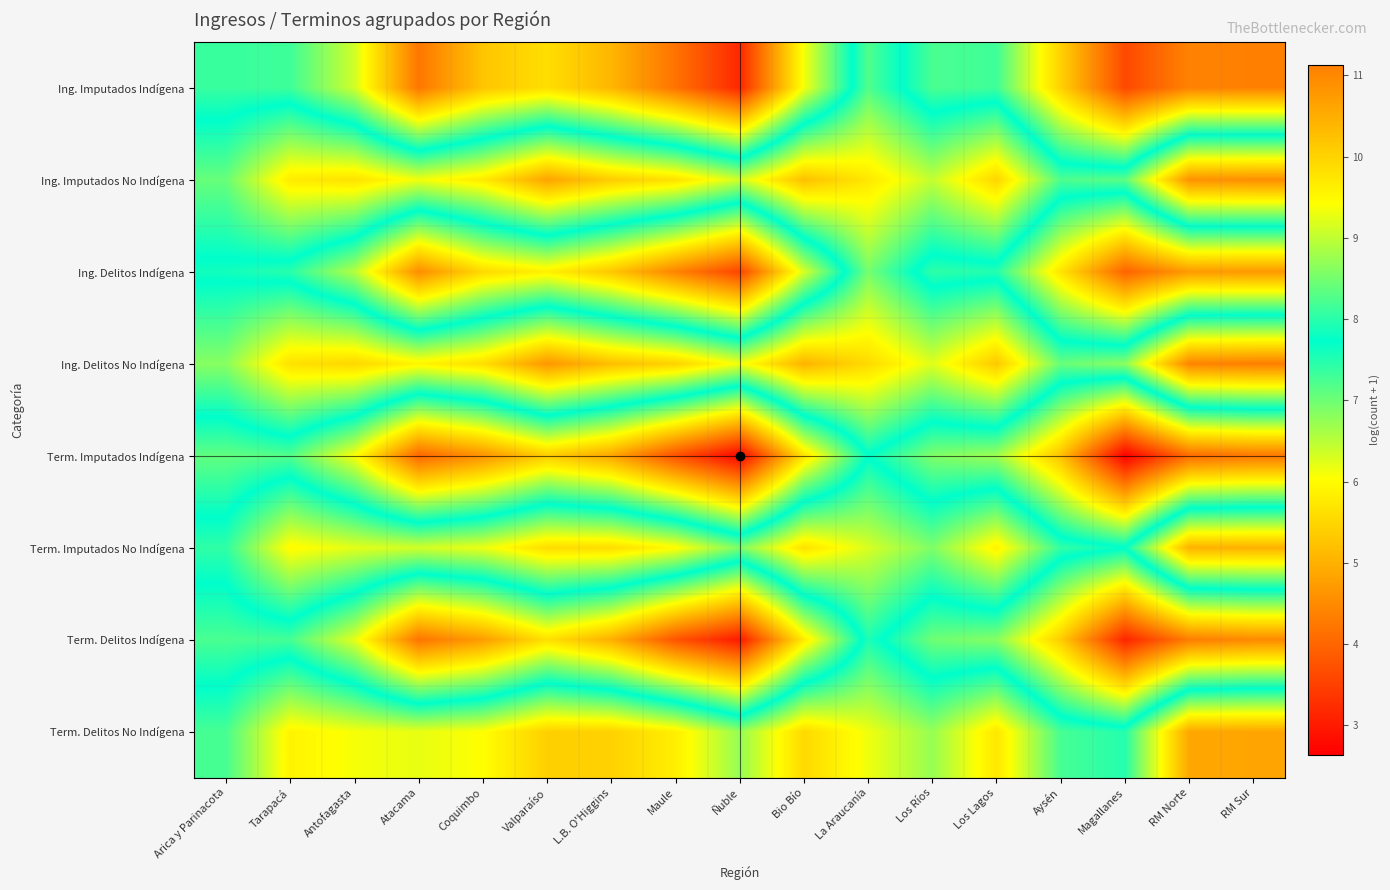

Reading left to right, transcribe all the data shown in this chart.

Ing. Imputados Indígena: Arica y Parinacota=7.4	Tarapacá=7.3	Antofagasta=6.4	Atacama=4.2	Coquimbo=5.3	Valparaíso=5.6	L.B. O'Higgins=5.1	Maule=4.2	Ñuble=3.2	Bio Bío=6.1	La Araucanía=8.3	Los Ríos=7.2	Los Lagos=7.3	Aysén=5.4	Magallanes=3.6	RM Norte=4.4	RM Sur=4.4
Ing. Imputados No Indígena: Arica y Parinacota=8.4	Tarapacá=9.7	Antofagasta=9.8	Atacama=9.3	Coquimbo=9.7	Valparaíso=10.6	L.B. O'Higgins=10.1	Maule=9.8	Ñuble=9.1	Bio Bío=10.3	La Araucanía=9.7	Los Ríos=9.0	Los Lagos=10.0	Aysén=8.2	Magallanes=8.3	RM Norte=10.9	RM Sur=10.9
Ing. Delitos Indígena: Arica y Parinacota=7.6	Tarapacá=7.5	Antofagasta=6.5	Atacama=4.5	Coquimbo=5.5	Valparaíso=5.9	L.B. O'Higgins=5.3	Maule=4.4	Ñuble=3.6	Bio Bío=6.3	La Araucanía=8.5	Los Ríos=7.4	Los Lagos=7.5	Aysén=5.7	Magallanes=4.0	RM Norte=4.7	RM Sur=4.7
Ing. Delitos No Indígena: Arica y Parinacota=8.6	Tarapacá=9.8	Antofagasta=10.0	Atacama=9.6	Coquimbo=9.9	Valparaíso=10.8	L.B. O'Higgins=10.3	Maule=10.0	Ñuble=9.3	Bio Bío=10.4	La Araucanía=9.9	Los Ríos=9.2	Los Lagos=10.1	Aysén=8.4	Magallanes=8.6	RM Norte=11.0	RM Sur=11.1
Term. Imputados Indígena: Arica y Parinacota=7.1	Tarapacá=7.2	Antofagasta=6.1	Atacama=4.0	Coquimbo=4.6	Valparaíso=5.4	L.B. O'Higgins=4.9	Maule=3.7	Ñuble=2.7	Bio Bío=5.7	La Araucanía=7.7	Los Ríos=6.9	Los Lagos=6.7	Aysén=5.2	Magallanes=2.6	RM Norte=4.1	RM Sur=4.2
Term. Imputados No Indígena: Arica y Parinacota=8.0	Tarapacá=9.5	Antofagasta=9.2	Atacama=9.1	Coquimbo=9.3	Valparaíso=9.9	L.B. O'Higgins=9.9	Maule=9.5	Ñuble=8.6	Bio Bío=9.8	La Araucanía=9.2	Los Ríos=8.6	Los Lagos=9.6	Aysén=8.1	Magallanes=7.8	RM Norte=10.4	RM Sur=10.5
Term. Delitos Indígena: Arica y Parinacota=7.2	Tarapacá=7.3	Antofagasta=6.2	Atacama=4.2	Coquimbo=4.7	Valparaíso=5.6	L.B. O'Higgins=5.0	Maule=3.8	Ñuble=3.0	Bio Bío=5.8	La Araucanía=7.9	Los Ríos=7.0	Los Lagos=6.8	Aysén=5.4	Magallanes=3.1	RM Norte=4.3	RM Sur=4.5
Term. Delitos No Indígena: Arica y Parinacota=8.2	Tarapacá=9.6	Antofagasta=9.4	Atacama=9.3	Coquimbo=9.4	Valparaíso=10.0	L.B. O'Higgins=10.0	Maule=9.6	Ñuble=8.7	Bio Bío=9.9	La Araucanía=9.3	Los Ríos=8.7	Los Lagos=9.7	Aysén=8.2	Magallanes=8.0	RM Norte=10.6	RM Sur=10.6